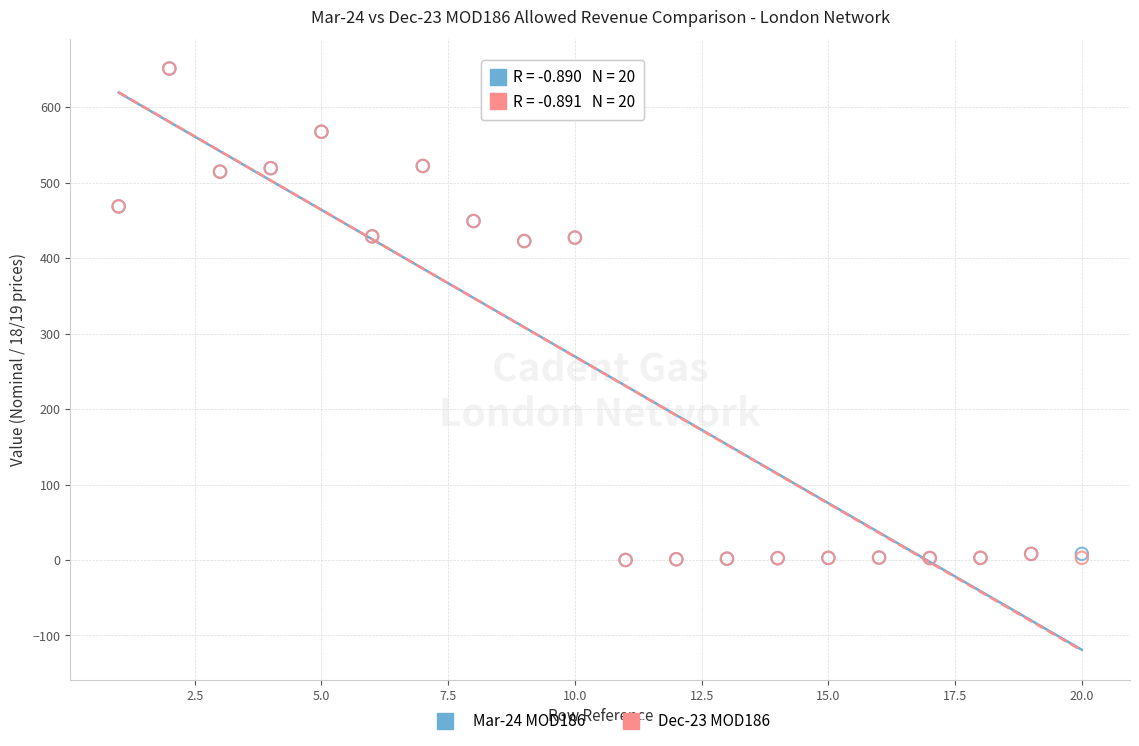

What are all the series names shown in the legend?

Mar-24 MOD186, Dec-23 MOD186